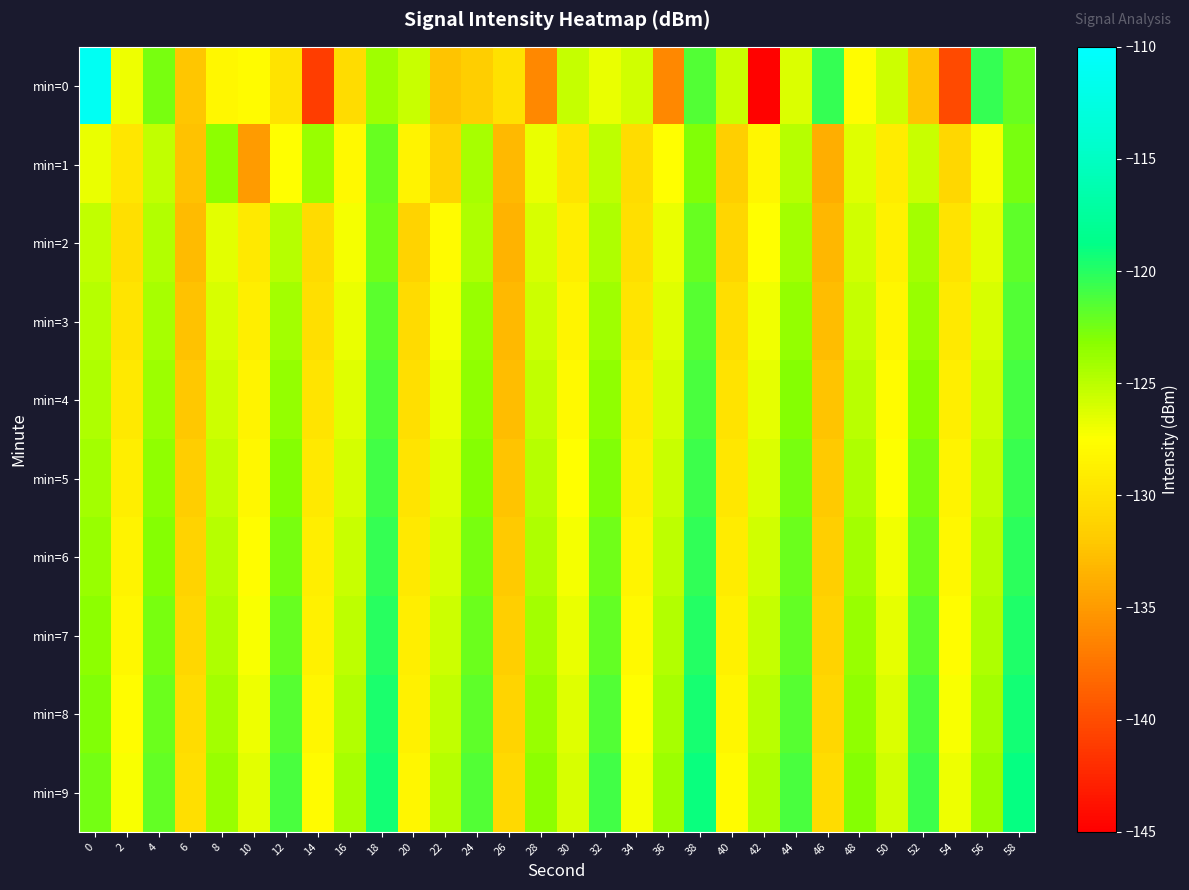

Rank the series at 58 from lowest to highest value.

min=1, min=0, min=2, min=3, min=4, min=5, min=6, min=7, min=8, min=9